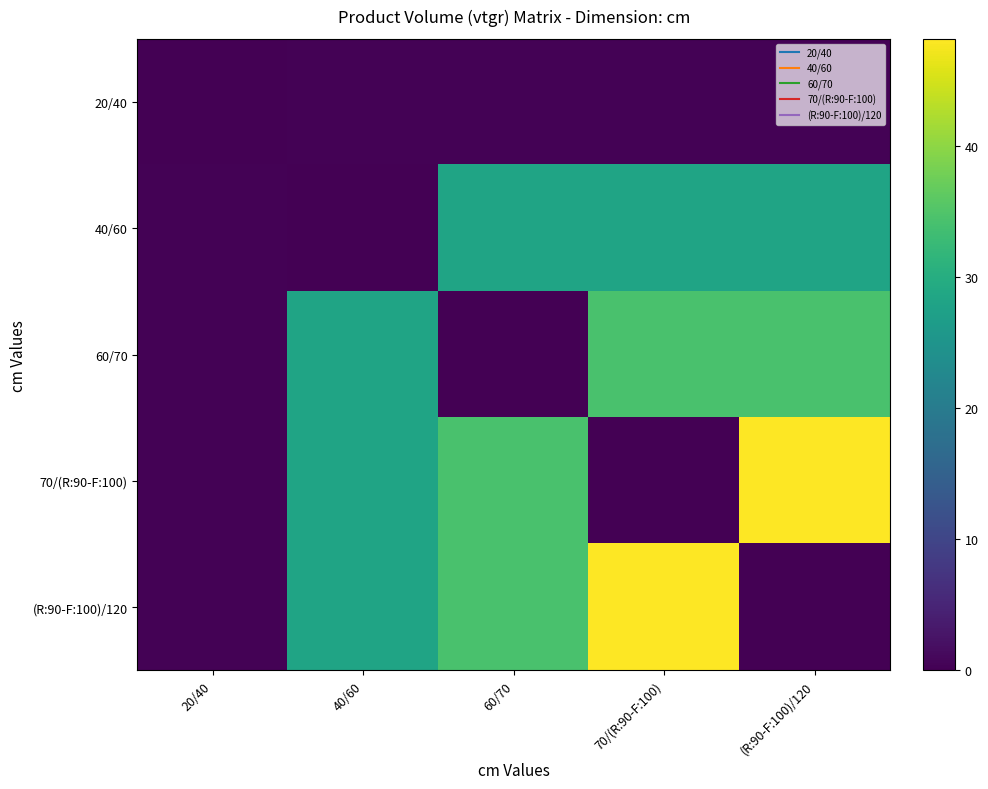

Reading left to right, what are all the values shown in this chart?

20/40: 20/40=0.0	40/60=0.4	60/70=0.4	70/(R:90-F:100)=0.4	(R:90-F:100)/120=0.4
40/60: 20/40=0.4	40/60=0.0	60/70=28.1	70/(R:90-F:100)=28.1	(R:90-F:100)/120=28.1
60/70: 20/40=0.4	40/60=28.1	60/70=0.0	70/(R:90-F:100)=34.3	(R:90-F:100)/120=34.3
70/(R:90-F:100): 20/40=0.4	40/60=28.1	60/70=34.3	70/(R:90-F:100)=0.0	(R:90-F:100)/120=48.2
(R:90-F:100)/120: 20/40=0.4	40/60=28.1	60/70=34.3	70/(R:90-F:100)=48.2	(R:90-F:100)/120=0.0